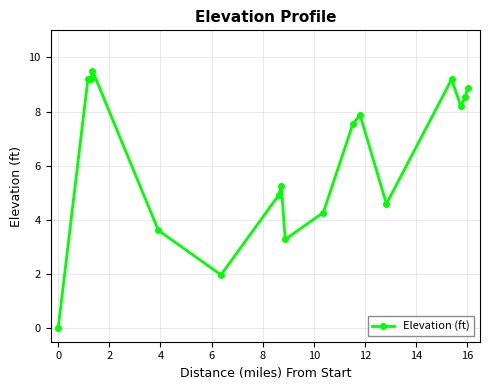

What is the value of the 5th point from the left?

9.5